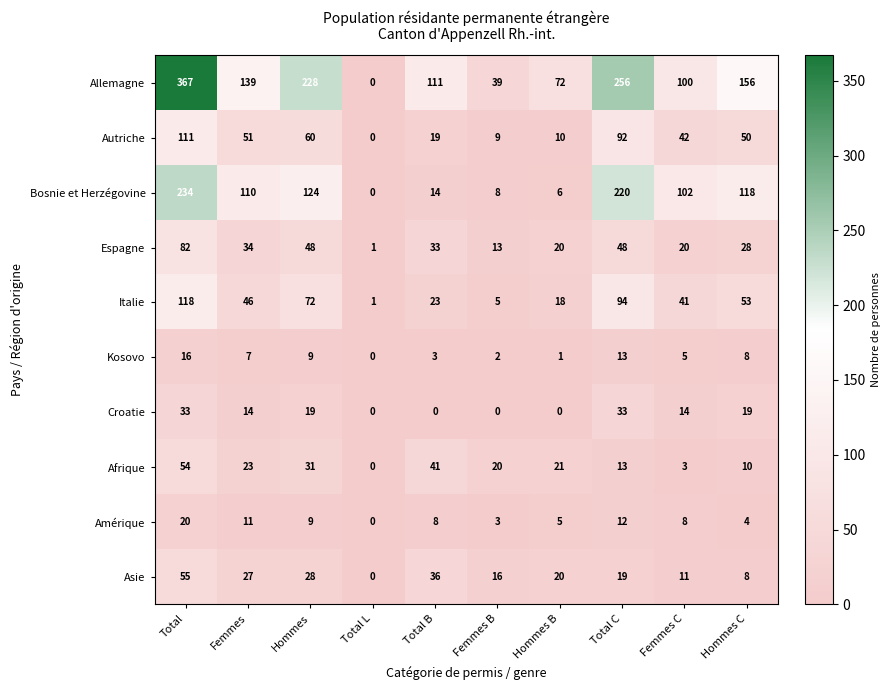

At how many categories does at least one series exceed 155?

4